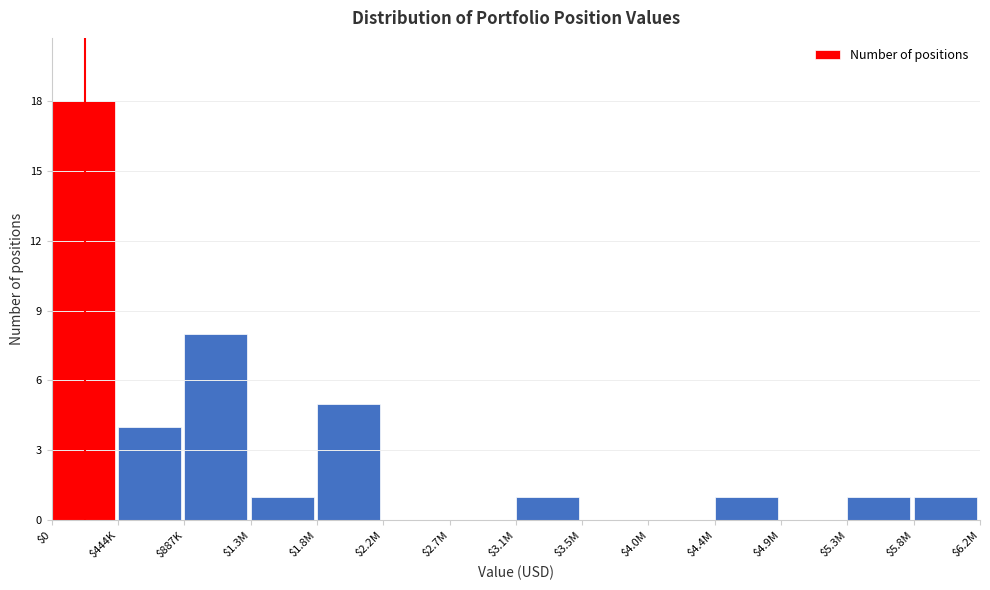

Which label corresponds to the largest value in the chart?

$0